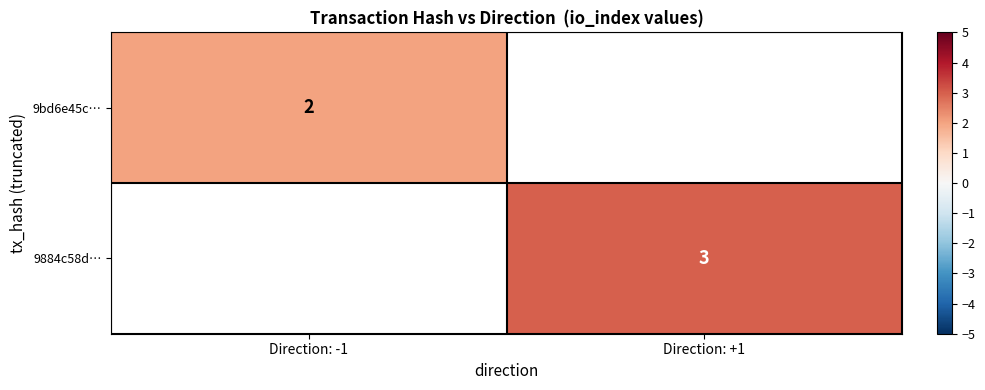

Is the value of 9884c58d… at Direction: +1 greater than the value of 9bd6e45c… at Direction: -1?

Yes